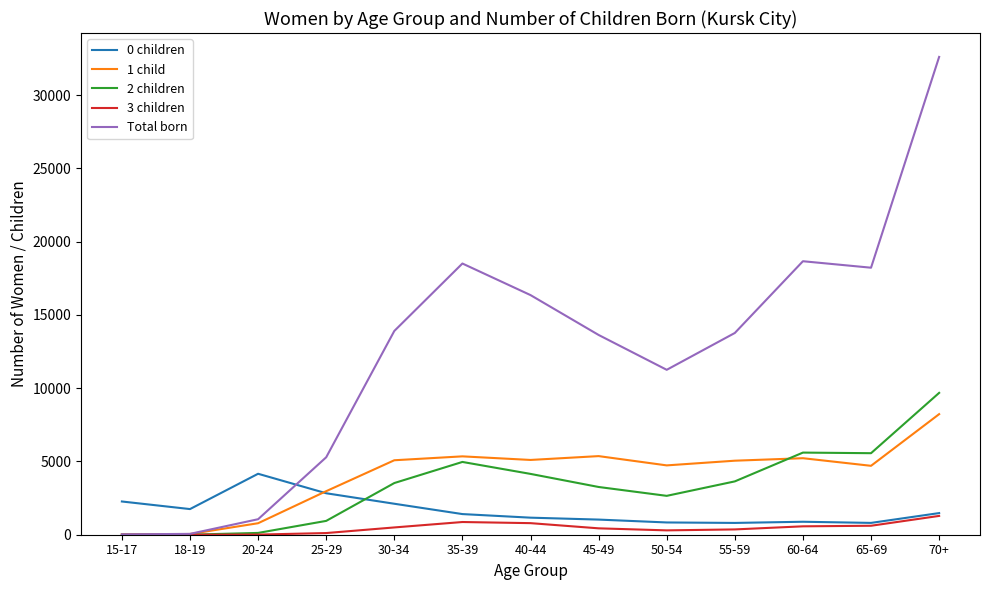

What is the maximum value for 1 child?

8229